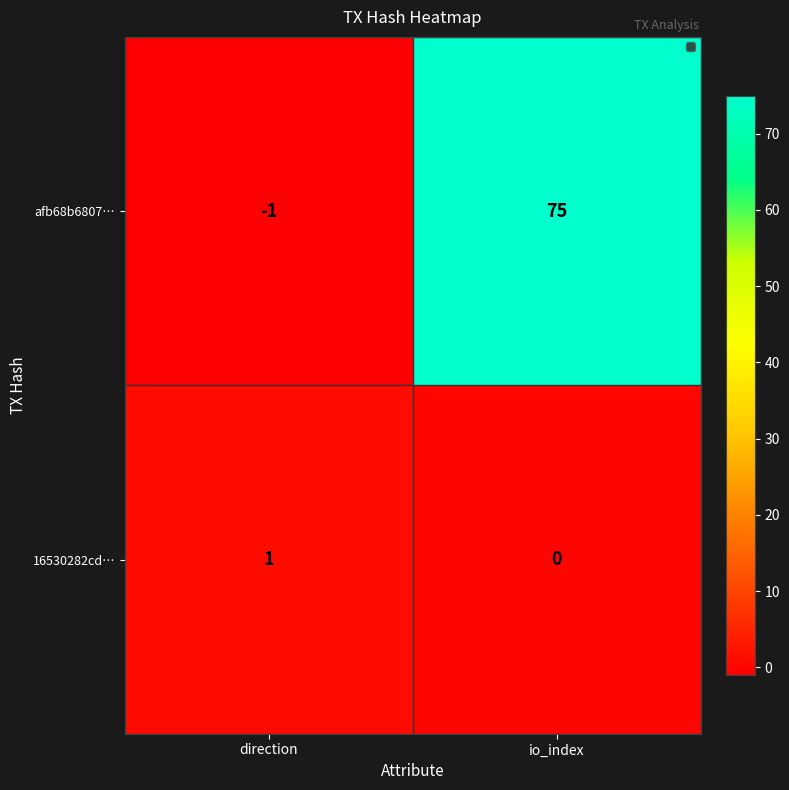

What is the difference between the maximum and minimum values in the afb68b6807… series?

76